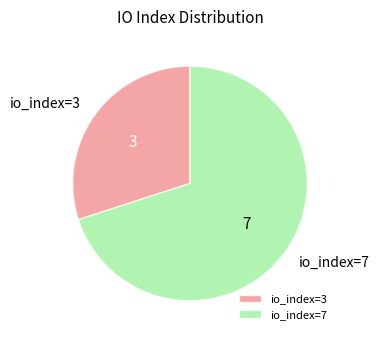

The io_index=3 slice represents 30% of the pie. True or false?

True